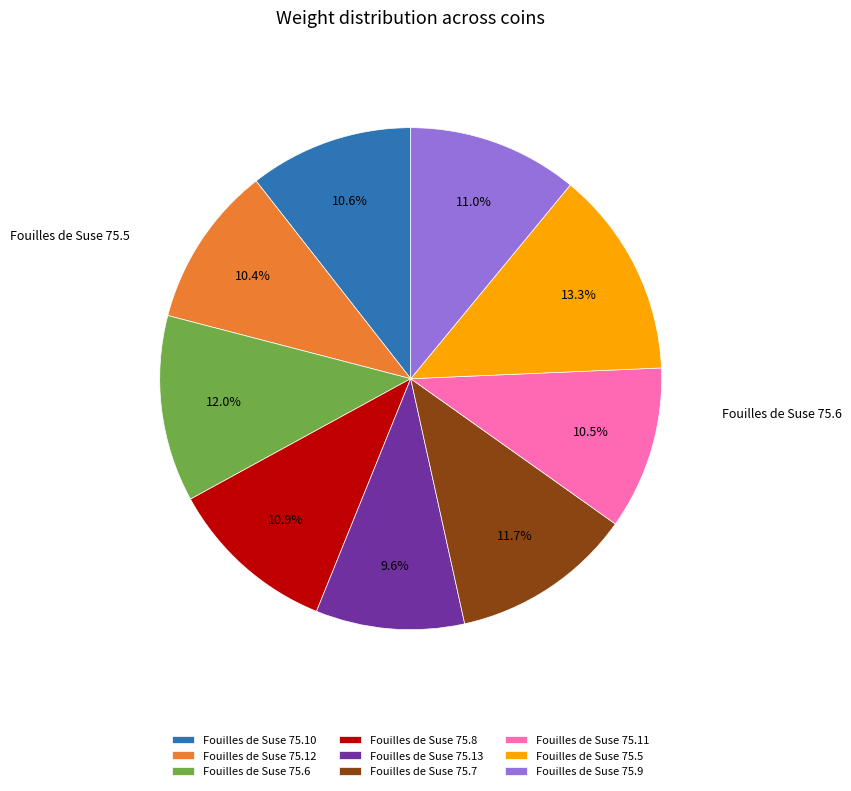

Count the number of slices in the pie.

9